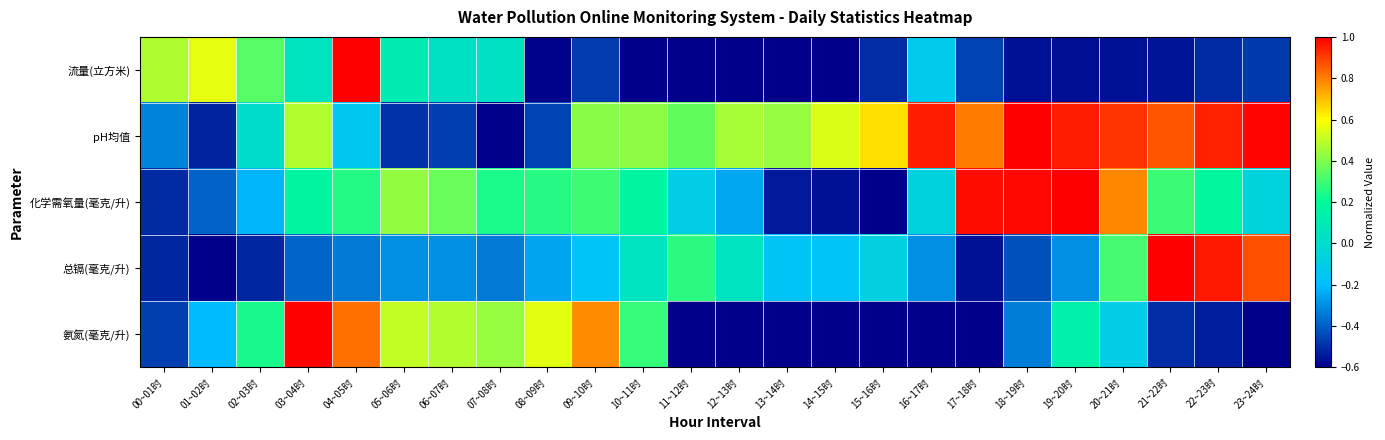

What is the total value across all series at 02~03时?

-0.2